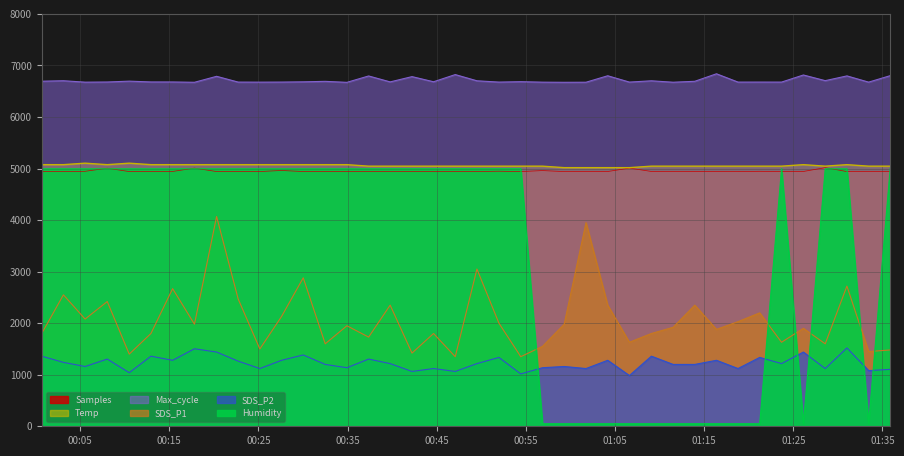

Reading left to right, list all the values displayed in this chart.

Samples: 2023/09/26 00:00:42=4943.0	2023/09/26 00:03:08=4939.9	2023/09/26 00:05:34=4946.5	2023/09/26 00:08:03=5006.0	2023/09/26 00:10:31=4941.0	2023/09/26 00:12:57=4942.7	2023/09/26 00:15:23=4943.4	2023/09/26 00:17:50=5007.8	2023/09/26 00:20:19=4941.7	2023/09/26 00:22:44=4943.3	2023/09/26 00:25:10=4941.8	2023/09/26 00:27:36=4962.2	2023/09/26 00:30:02=4941.6	2023/09/26 00:32:30=4944.5	2023/09/26 00:34:56=4939.8	2023/09/26 00:37:22=4942.6	2023/09/26 00:39:47=4941.8	2023/09/26 00:42:14=4944.3	2023/09/26 00:44:39=4939.4	2023/09/26 00:47:05=4939.7	2023/09/26 00:49:31=4942.2	2023/09/26 00:51:59=4948.0	2023/09/26 00:54:26=4941.1	2023/09/26 00:56:52=4960.2	2023/09/26 00:59:18=4941.0	2023/09/26 01:01:45=4943.8	2023/09/26 01:04:11=4942.1	2023/09/26 01:06:37=5008.2	2023/09/26 01:09:05=4943.4	2023/09/26 01:11:31=4941.1	2023/09/26 01:13:57=4942.9	2023/09/26 01:16:23=4942.7	2023/09/26 01:18:48=4941.3	2023/09/26 01:21:14=4946.2	2023/09/26 01:23:41=4940.6	2023/09/26 01:26:08=4943.0	2023/09/26 01:28:35=5017.2	2023/09/26 01:31:01=4941.0	2023/09/26 01:33:27=4943.4	2023/09/26 01:35:52=4941.0
SDS_P1: 2023/09/26 00:00:42=1800.0	2023/09/26 00:03:08=2550.0	2023/09/26 00:05:34=2080.0	2023/09/26 00:08:03=2420.0	2023/09/26 00:10:31=1400.0	2023/09/26 00:12:57=1800.0	2023/09/26 00:15:23=2670.0	2023/09/26 00:17:50=1980.0	2023/09/26 00:20:19=4070.0	2023/09/26 00:22:44=2470.0	2023/09/26 00:25:10=1500.0	2023/09/26 00:27:36=2130.0	2023/09/26 00:30:02=2880.0	2023/09/26 00:32:30=1600.0	2023/09/26 00:34:56=1950.0	2023/09/26 00:37:22=1730.0	2023/09/26 00:39:47=2350.0	2023/09/26 00:42:14=1420.0	2023/09/26 00:44:39=1800.0	2023/09/26 00:47:05=1350.0	2023/09/26 00:49:31=3050.0	2023/09/26 00:51:59=2000.0	2023/09/26 00:54:26=1350.0	2023/09/26 00:56:52=1550.0	2023/09/26 00:59:18=1980.0	2023/09/26 01:01:45=3950.0	2023/09/26 01:04:11=2350.0	2023/09/26 01:06:37=1630.0	2023/09/26 01:09:05=1800.0	2023/09/26 01:11:31=1920.0	2023/09/26 01:13:57=2350.0	2023/09/26 01:16:23=1880.0	2023/09/26 01:18:48=2030.0	2023/09/26 01:21:14=2200.0	2023/09/26 01:23:41=1630.0	2023/09/26 01:26:08=1900.0	2023/09/26 01:28:35=1600.0	2023/09/26 01:31:01=2720.0	2023/09/26 01:33:27=1450.0	2023/09/26 01:35:52=1480.0
Max_cycle: 2023/09/26 00:00:42=6694.0	2023/09/26 00:03:08=6703.3	2023/09/26 00:05:34=6675.7	2023/09/26 00:08:03=6678.7	2023/09/26 00:10:31=6695.3	2023/09/26 00:12:57=6679.7	2023/09/26 00:15:23=6679.3	2023/09/26 00:17:50=6673.3	2023/09/26 00:20:19=6789.0	2023/09/26 00:22:44=6677.0	2023/09/26 00:25:10=6676.0	2023/09/26 00:27:36=6677.3	2023/09/26 00:30:02=6682.0	2023/09/26 00:32:30=6691.3	2023/09/26 00:34:56=6672.0	2023/09/26 00:37:22=6795.7	2023/09/26 00:39:47=6680.7	2023/09/26 00:42:14=6783.0	2023/09/26 00:44:39=6683.3	2023/09/26 00:47:05=6822.7	2023/09/26 00:49:31=6702.0	2023/09/26 00:51:59=6677.0	2023/09/26 00:54:26=6685.0	2023/09/26 00:56:52=6675.7	2023/09/26 00:59:18=6673.0	2023/09/26 01:01:45=6674.3	2023/09/26 01:04:11=6799.7	2023/09/26 01:06:37=6677.0	2023/09/26 01:09:05=6702.0	2023/09/26 01:11:31=6674.3	2023/09/26 01:13:57=6692.3	2023/09/26 01:16:23=6838.0	2023/09/26 01:18:48=6677.0	2023/09/26 01:21:14=6677.3	2023/09/26 01:23:41=6677.0	2023/09/26 01:26:08=6814.7	2023/09/26 01:28:35=6705.0	2023/09/26 01:31:01=6797.0	2023/09/26 01:33:27=6676.0	2023/09/26 01:35:52=6801.3
SDS_P2: 2023/09/26 00:00:42=1360.0	2023/09/26 00:03:08=1240.0	2023/09/26 00:05:34=1160.0	2023/09/26 00:08:03=1304.0	2023/09/26 00:10:31=1040.0	2023/09/26 00:12:57=1360.0	2023/09/26 00:15:23=1280.0	2023/09/26 00:17:50=1504.0	2023/09/26 00:20:19=1440.0	2023/09/26 00:22:44=1264.0	2023/09/26 00:25:10=1120.0	2023/09/26 00:27:36=1280.0	2023/09/26 00:30:02=1384.0	2023/09/26 00:32:30=1200.0	2023/09/26 00:34:56=1136.0	2023/09/26 00:37:22=1304.0	2023/09/26 00:39:47=1216.0	2023/09/26 00:42:14=1064.0	2023/09/26 00:44:39=1120.0	2023/09/26 00:47:05=1064.0	2023/09/26 00:49:31=1216.0	2023/09/26 00:51:59=1336.0	2023/09/26 00:54:26=1016.0	2023/09/26 00:56:52=1136.0	2023/09/26 00:59:18=1160.0	2023/09/26 01:01:45=1120.0	2023/09/26 01:04:11=1280.0	2023/09/26 01:06:37=984.0	2023/09/26 01:09:05=1360.0	2023/09/26 01:11:31=1200.0	2023/09/26 01:13:57=1200.0	2023/09/26 01:16:23=1280.0	2023/09/26 01:18:48=1120.0	2023/09/26 01:21:14=1336.0	2023/09/26 01:23:41=1216.0	2023/09/26 01:26:08=1440.0	2023/09/26 01:28:35=1120.0	2023/09/26 01:31:01=1520.0	2023/09/26 01:33:27=1080.0	2023/09/26 01:35:52=1104.0
Temp: 2023/09/26 00:00:42=5075.0	2023/09/26 00:03:08=5075.0	2023/09/26 00:05:34=5104.0	2023/09/26 00:08:03=5075.0	2023/09/26 00:10:31=5104.0	2023/09/26 00:12:57=5075.0	2023/09/26 00:15:23=5075.0	2023/09/26 00:17:50=5075.0	2023/09/26 00:20:19=5075.0	2023/09/26 00:22:44=5075.0	2023/09/26 00:25:10=5075.0	2023/09/26 00:27:36=5075.0	2023/09/26 00:30:02=5075.0	2023/09/26 00:32:30=5075.0	2023/09/26 00:34:56=5075.0	2023/09/26 00:37:22=5046.0	2023/09/26 00:39:47=5046.0	2023/09/26 00:42:14=5046.0	2023/09/26 00:44:39=5046.0	2023/09/26 00:47:05=5046.0	2023/09/26 00:49:31=5046.0	2023/09/26 00:51:59=5046.0	2023/09/26 00:54:26=5046.0	2023/09/26 00:56:52=5046.0	2023/09/26 00:59:18=5017.0	2023/09/26 01:01:45=5017.0	2023/09/26 01:04:11=5017.0	2023/09/26 01:06:37=5017.0	2023/09/26 01:09:05=5046.0	2023/09/26 01:11:31=5046.0	2023/09/26 01:13:57=5046.0	2023/09/26 01:16:23=5046.0	2023/09/26 01:18:48=5046.0	2023/09/26 01:21:14=5046.0	2023/09/26 01:23:41=5046.0	2023/09/26 01:26:08=5075.0	2023/09/26 01:28:35=5046.0	2023/09/26 01:31:01=5075.0	2023/09/26 01:33:27=5046.0	2023/09/26 01:35:52=5046.0
Humidity: 2023/09/26 00:00:42=4995.0	2023/09/26 00:03:08=4995.0	2023/09/26 00:05:34=4995.0	2023/09/26 00:08:03=4995.0	2023/09/26 00:10:31=4995.0	2023/09/26 00:12:57=4995.0	2023/09/26 00:15:23=4995.0	2023/09/26 00:17:50=4995.0	2023/09/26 00:20:19=4995.0	2023/09/26 00:22:44=4995.0	2023/09/26 00:25:10=4995.0	2023/09/26 00:27:36=4995.0	2023/09/26 00:30:02=4995.0	2023/09/26 00:32:30=4995.0	2023/09/26 00:34:56=4995.0	2023/09/26 00:37:22=4995.0	2023/09/26 00:39:47=4995.0	2023/09/26 00:42:14=4995.0	2023/09/26 00:44:39=4995.0	2023/09/26 00:47:05=4995.0	2023/09/26 00:49:31=4995.0	2023/09/26 00:51:59=4995.0	2023/09/26 00:54:26=4995.0	2023/09/26 00:56:52=50.0	2023/09/26 00:59:18=50.0	2023/09/26 01:01:45=50.0	2023/09/26 01:04:11=50.0	2023/09/26 01:06:37=50.0	2023/09/26 01:09:05=50.0	2023/09/26 01:11:31=50.0	2023/09/26 01:13:57=50.0	2023/09/26 01:16:23=50.0	2023/09/26 01:18:48=50.0	2023/09/26 01:21:14=50.0	2023/09/26 01:23:41=4995.0	2023/09/26 01:26:08=50.0	2023/09/26 01:28:35=4995.0	2023/09/26 01:31:01=4995.0	2023/09/26 01:33:27=50.0	2023/09/26 01:35:52=4995.0